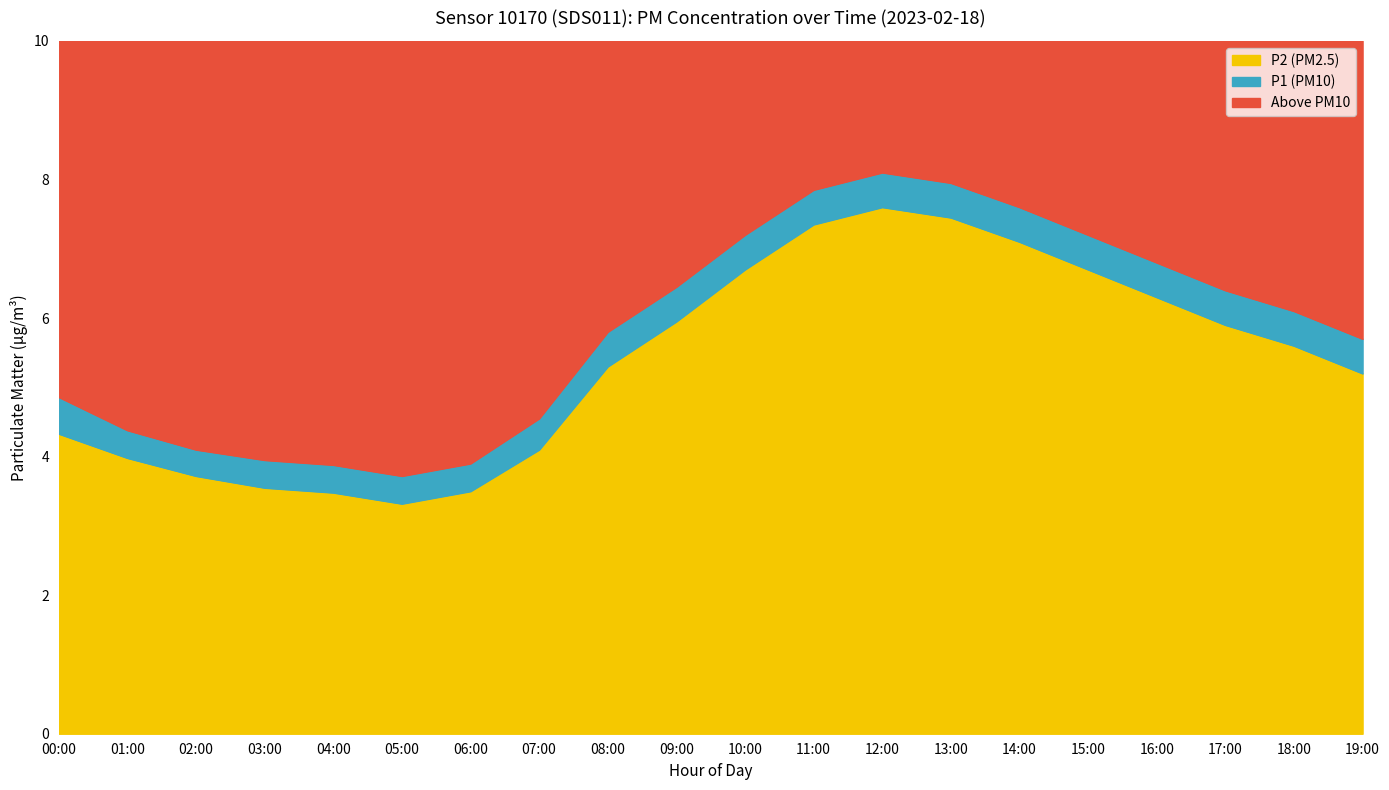

Reading left to right, what are all the values shown in this chart?

P1: 00:00=4.9	01:00=4.4	02:00=4.1	03:00=4.0	04:00=3.9	05:00=3.7	06:00=3.9	07:00=4.5	08:00=5.8	09:00=6.5	10:00=7.2	11:00=7.8	12:00=8.1	13:00=8.0	14:00=7.6	15:00=7.2	16:00=6.8	17:00=6.4	18:00=6.1	19:00=5.7
P2: 00:00=4.3	01:00=4.0	02:00=3.7	03:00=3.5	04:00=3.5	05:00=3.3	06:00=3.5	07:00=4.1	08:00=5.3	09:00=6.0	10:00=6.7	11:00=7.3	12:00=7.6	13:00=7.5	14:00=7.1	15:00=6.7	16:00=6.3	17:00=5.9	18:00=5.6	19:00=5.2